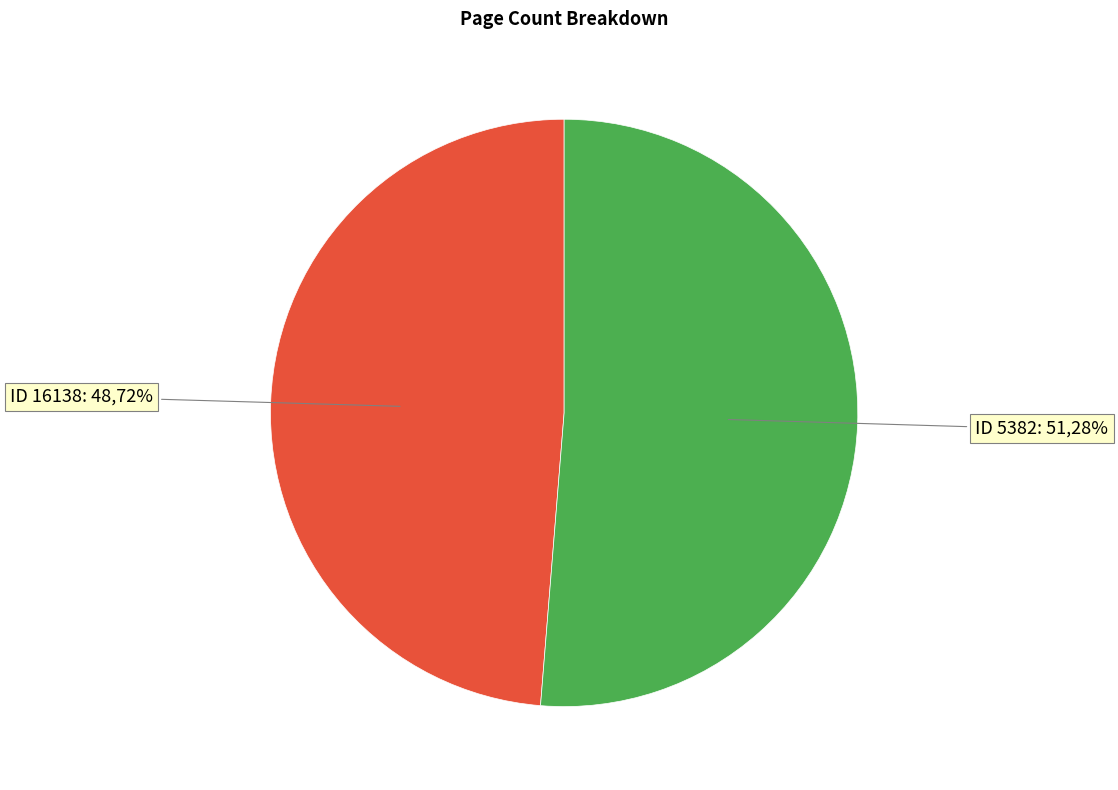

Which slice is the smallest?

16138